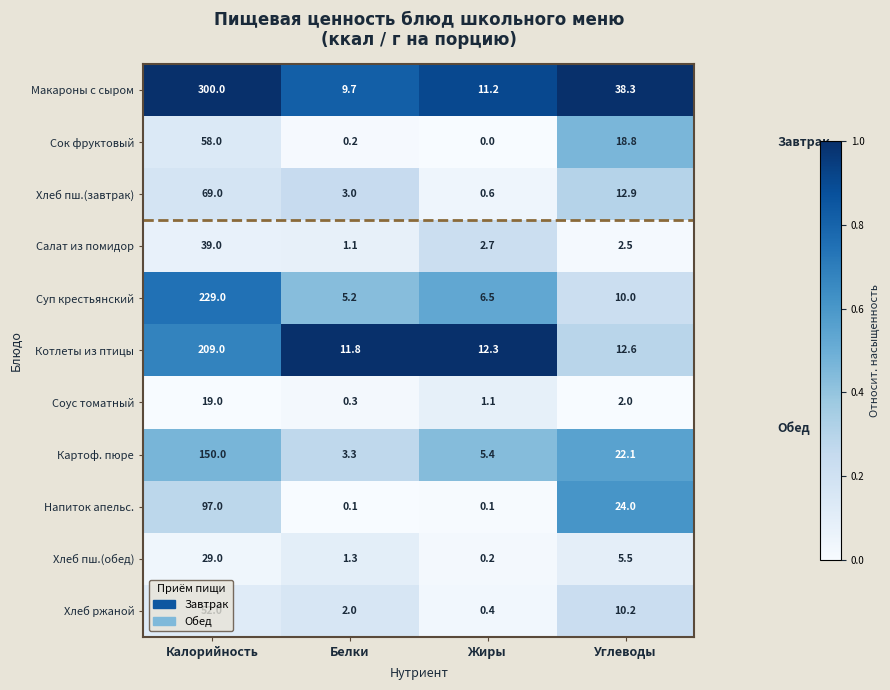

At which category is the sum across all series the highest?

Калорийность